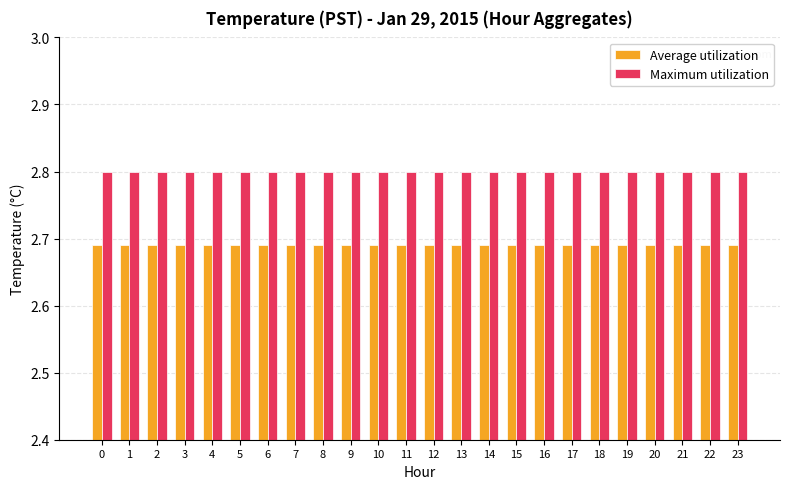

What is the value of the Maximum utilization bar at the 11th from the left?

2.8